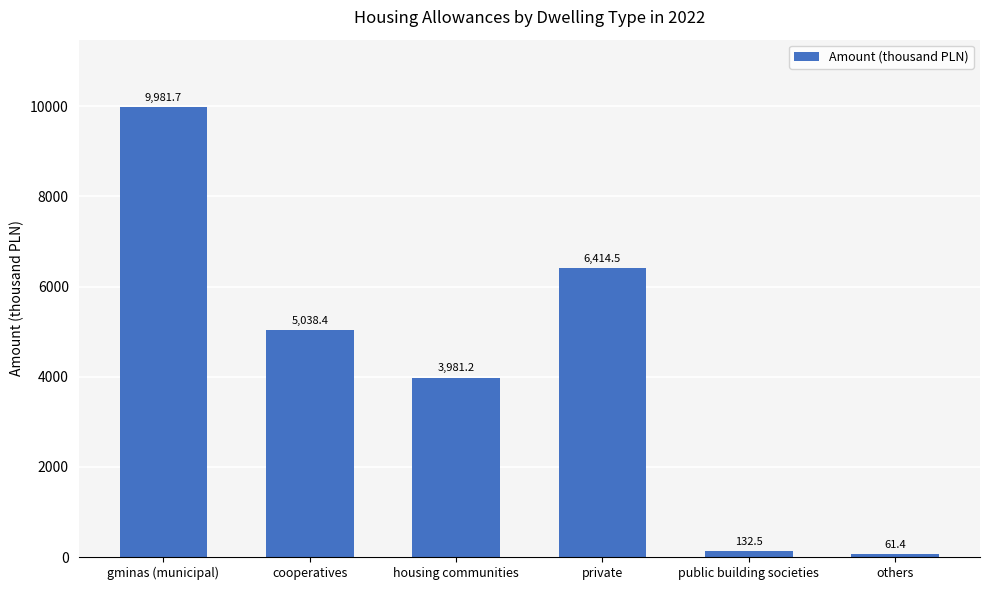

Which category has the lowest value across all series?

others